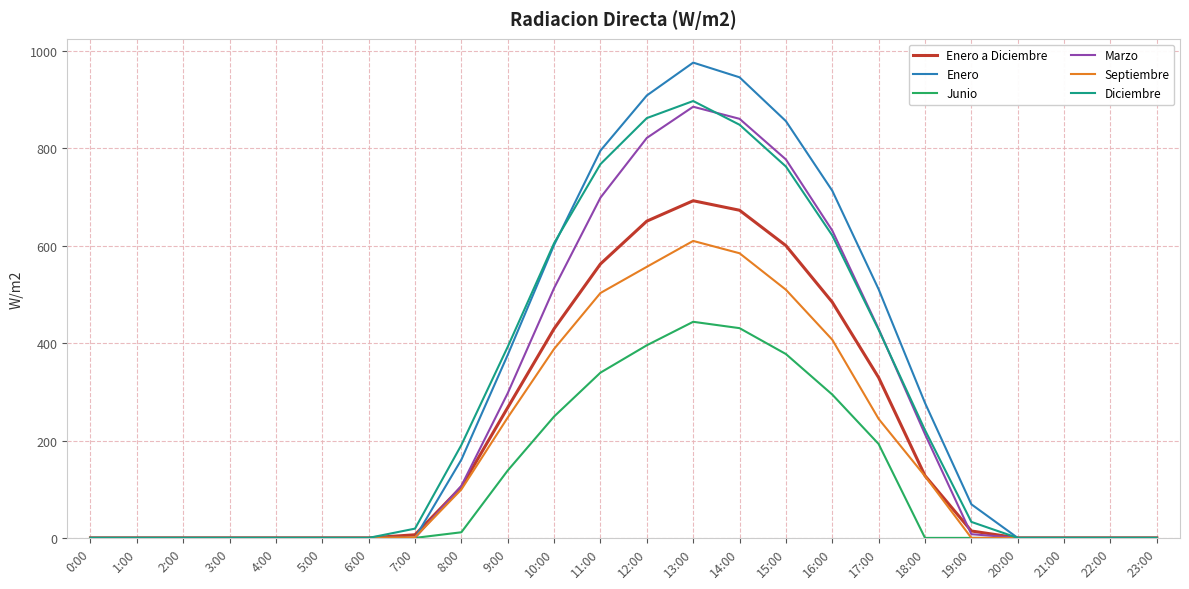

Which series has the largest range (max minus min)?

Enero